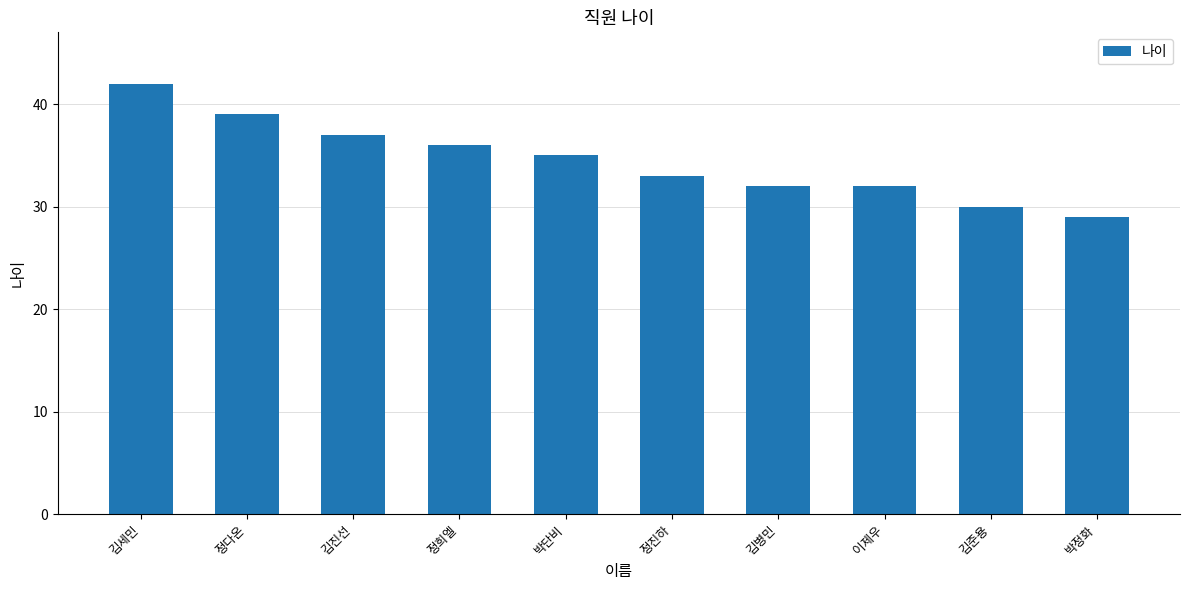

Reading left to right, list all the values displayed in this chart.

김세민=42	정다온=39	김진선=37	정희엘=36	박단비=35	정진하=33	김병민=32	이제우=32	김준용=30	박정화=29